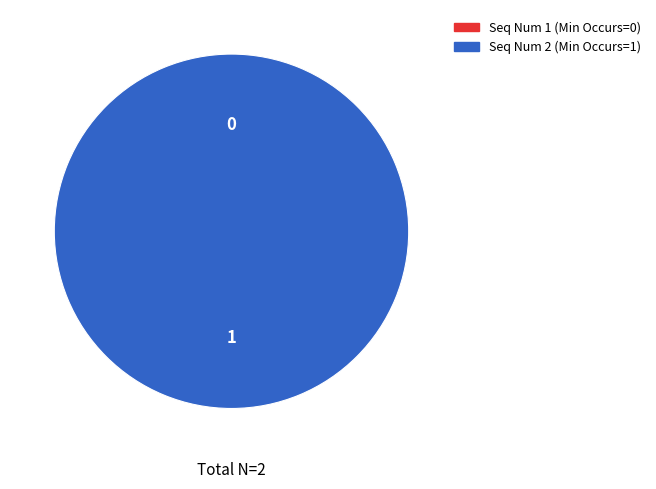

Is 1 the majority of the pie?

No